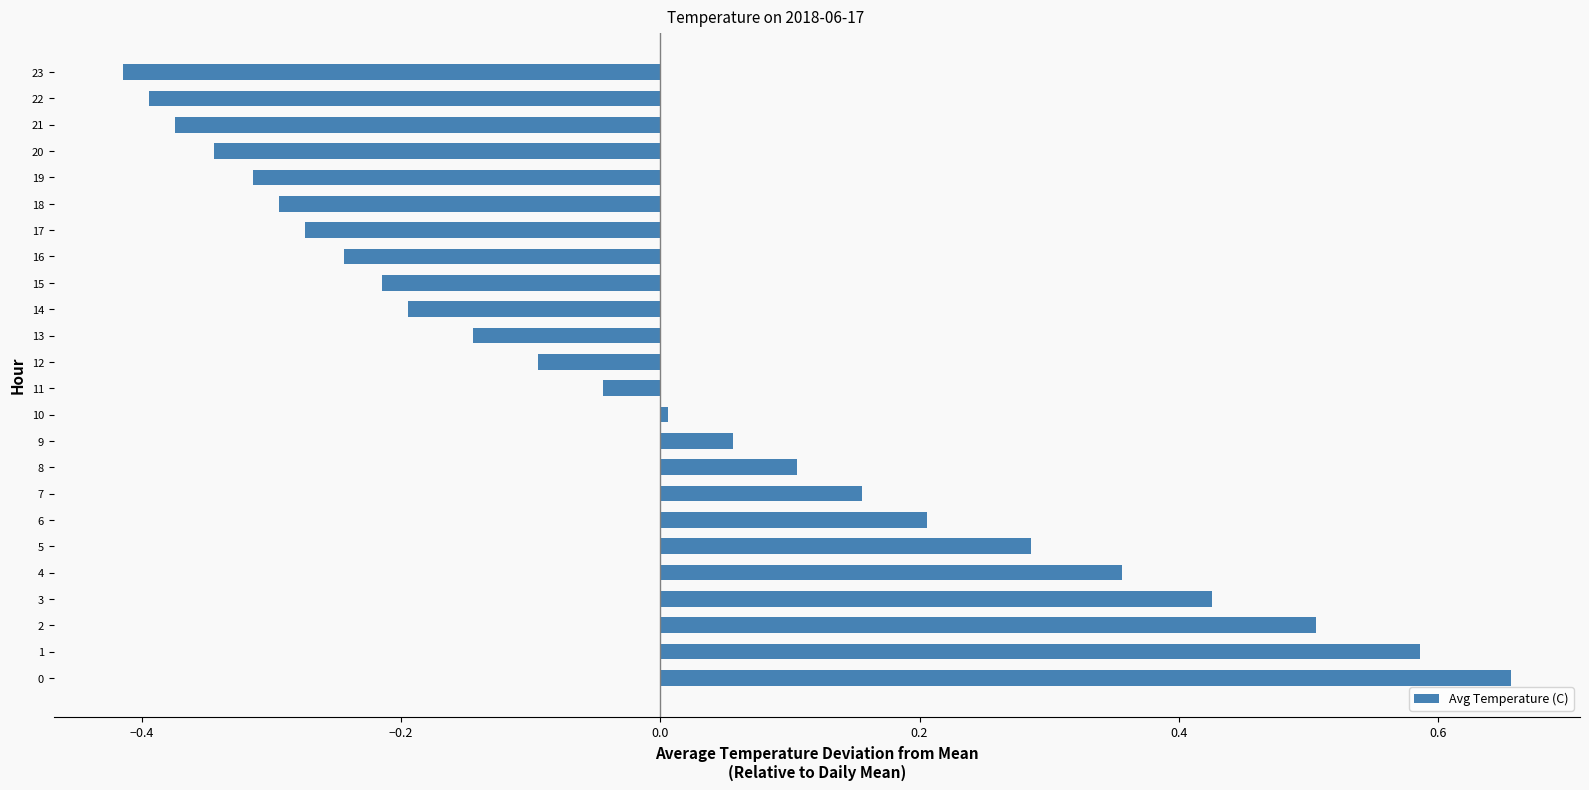

Which has a higher value, 3 or 14?

3